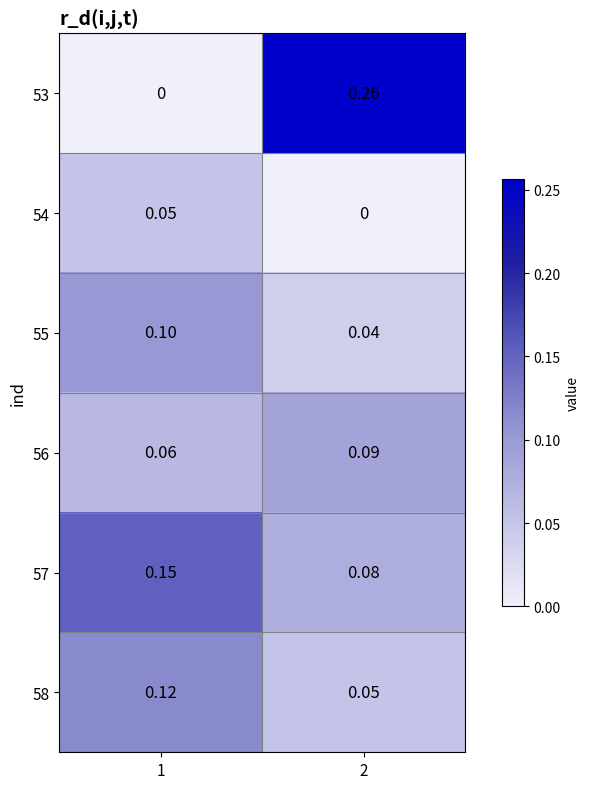

How many distinct data groups are displayed?

6